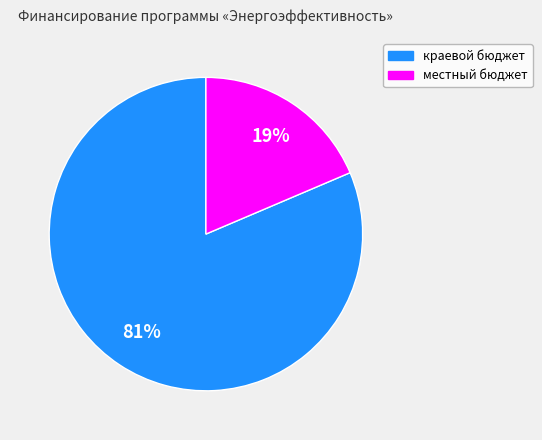

To the nearest percent, what is the combined percentage of краевой бюджет and местный бюджет?

100%